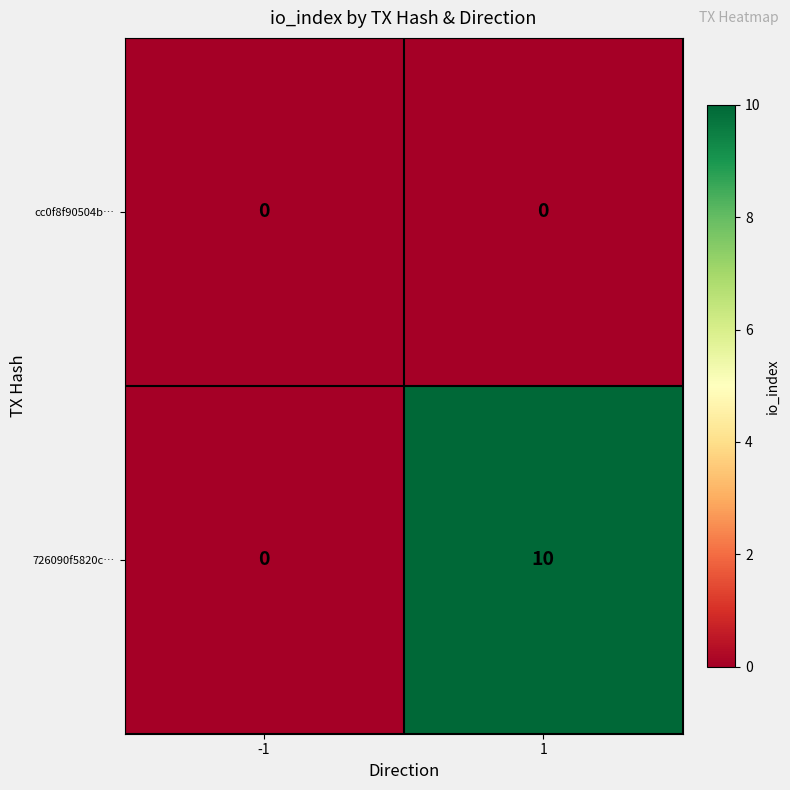

What is the difference between the 726090f5820c… values at 1 and -1?

10